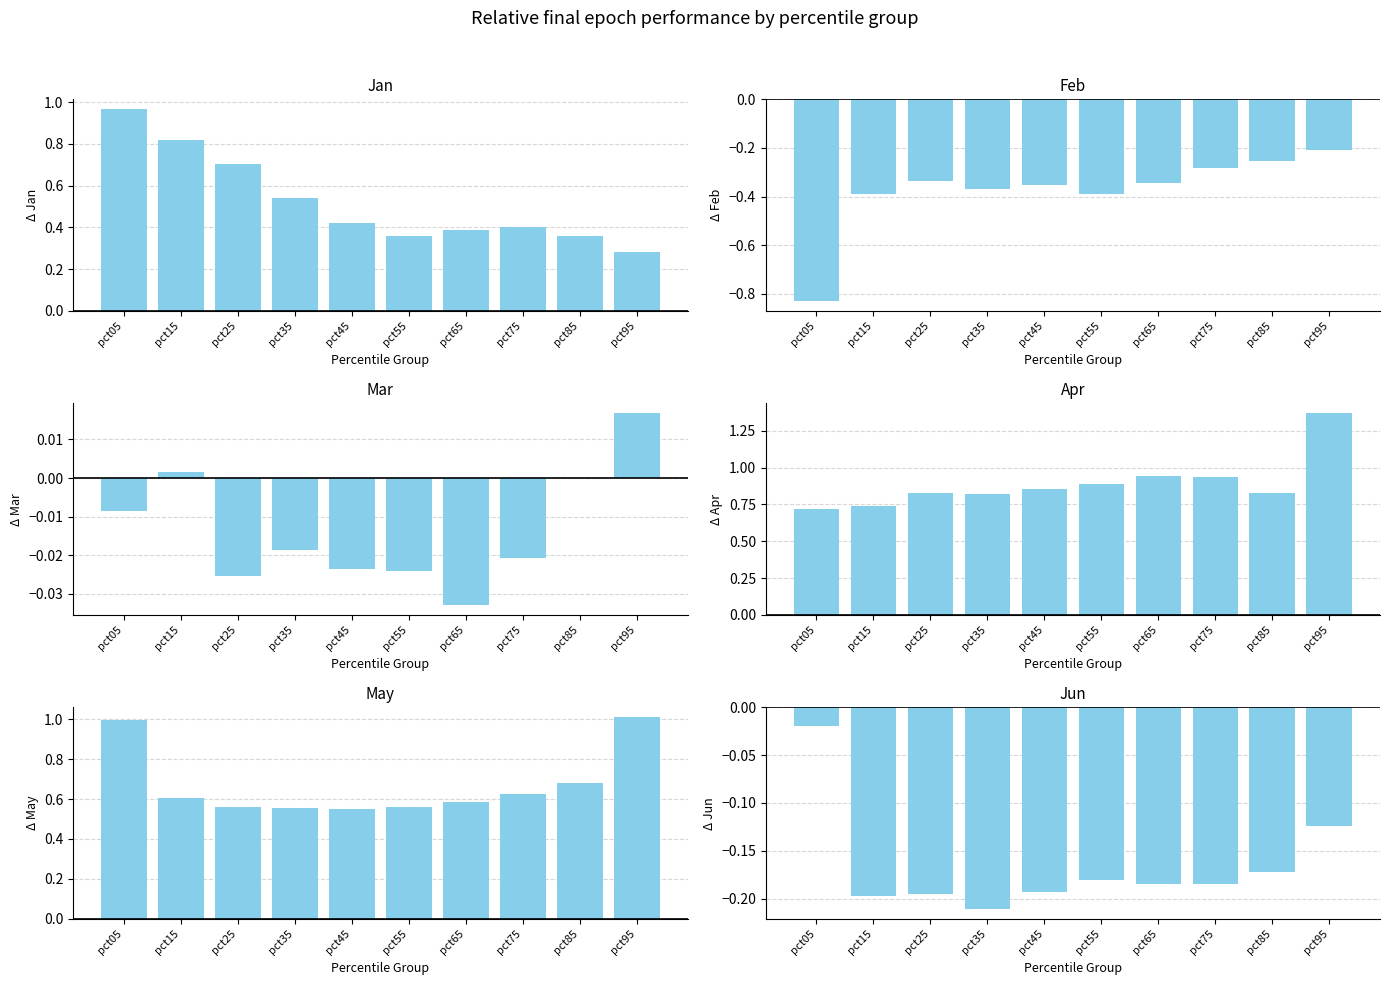

What is the difference between the maximum and minimum values in the Jan series?

0.7